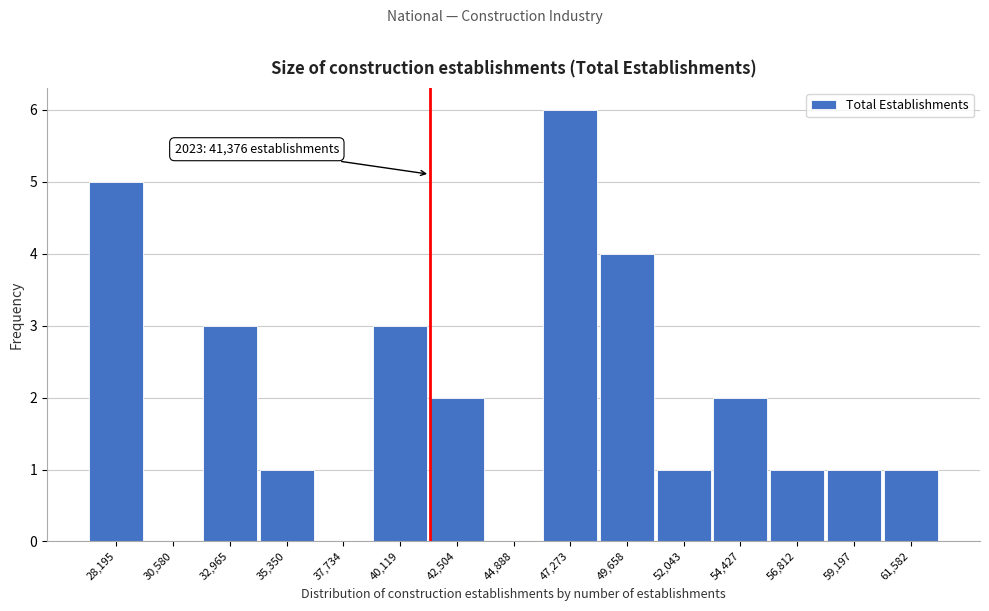

Which range on the x-axis has the tallest bar?

46000 to 48500